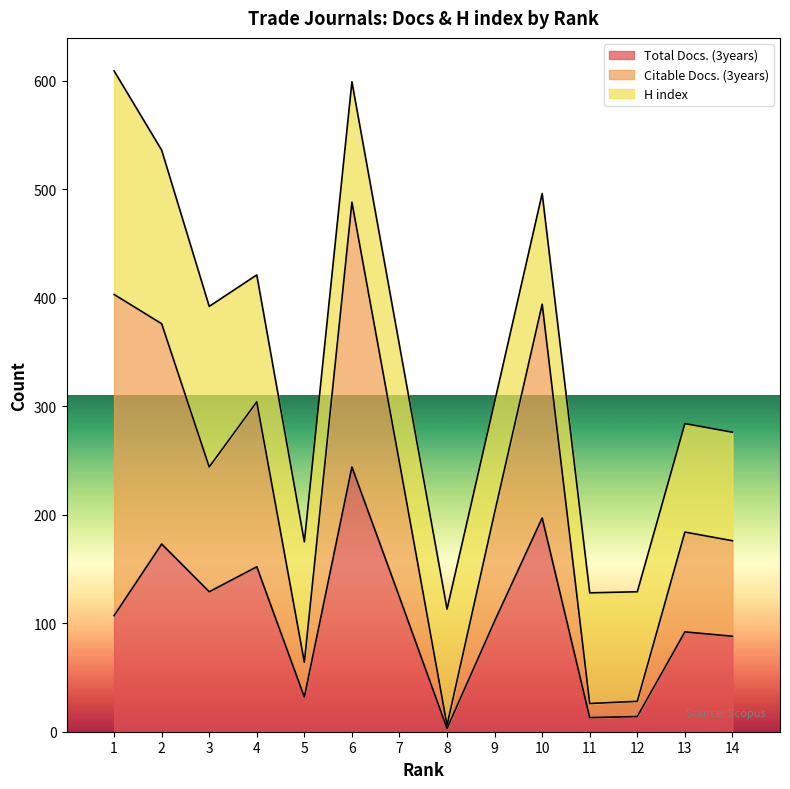

Is it true that Total Docs. (3years) equals 150 at 13?

False